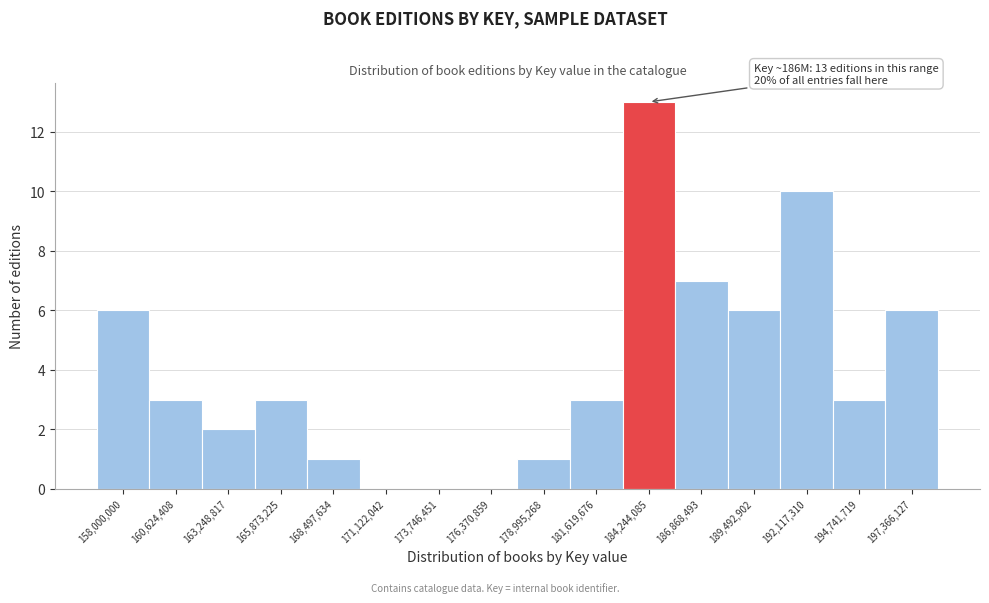

Reading right to left, extract all data points from this chart.

197,366,127=6	194,741,719=3	192,117,310=10	189,492,902=6	186,868,493=7	184,244,085=13	181,619,676=3	178,995,268=1	176,370,859=0	173,746,451=0	171,122,042=0	168,497,634=1	165,873,225=3	163,248,817=2	160,624,408=3	158,000,000=6